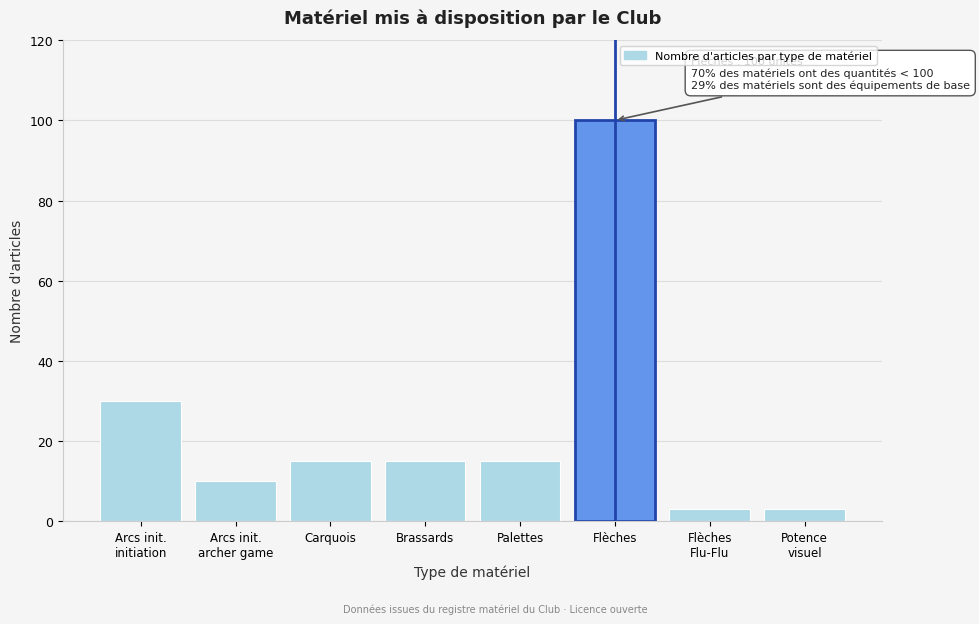

Reading right to left, what are all the values shown in this chart?

3	3	100	15	15	15	10	30